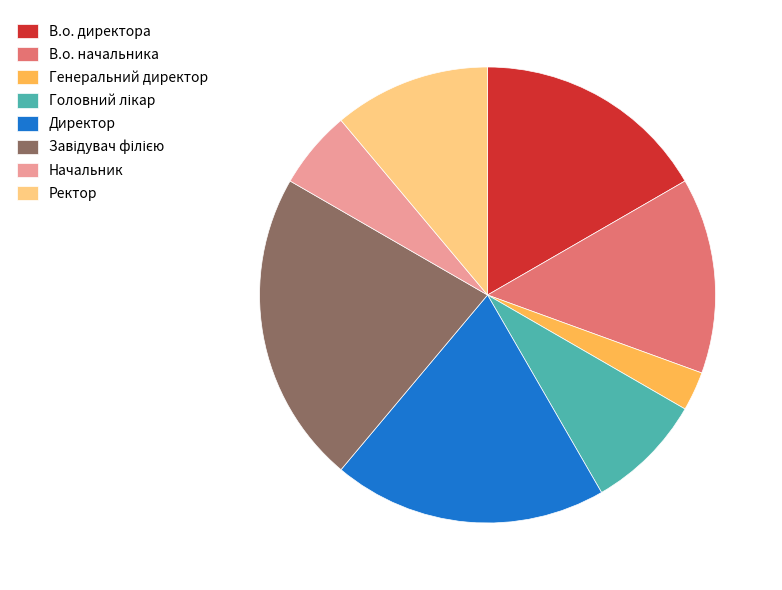

Does Директор account for over 50% of the chart?

No